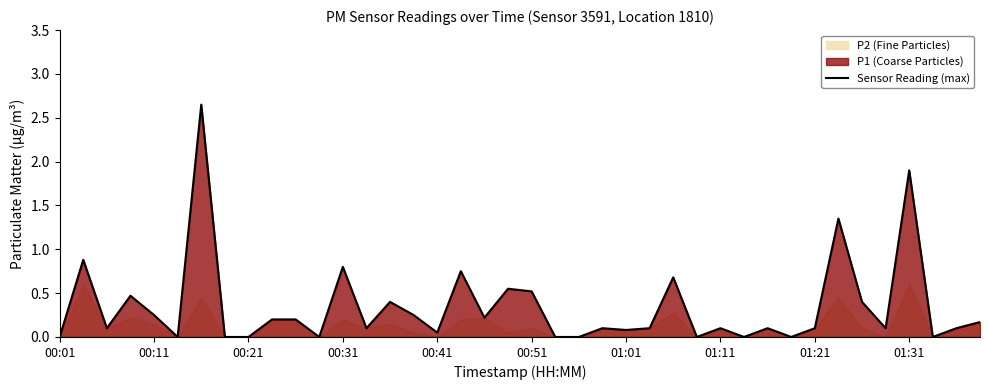

What is the sum of all values?

13.7